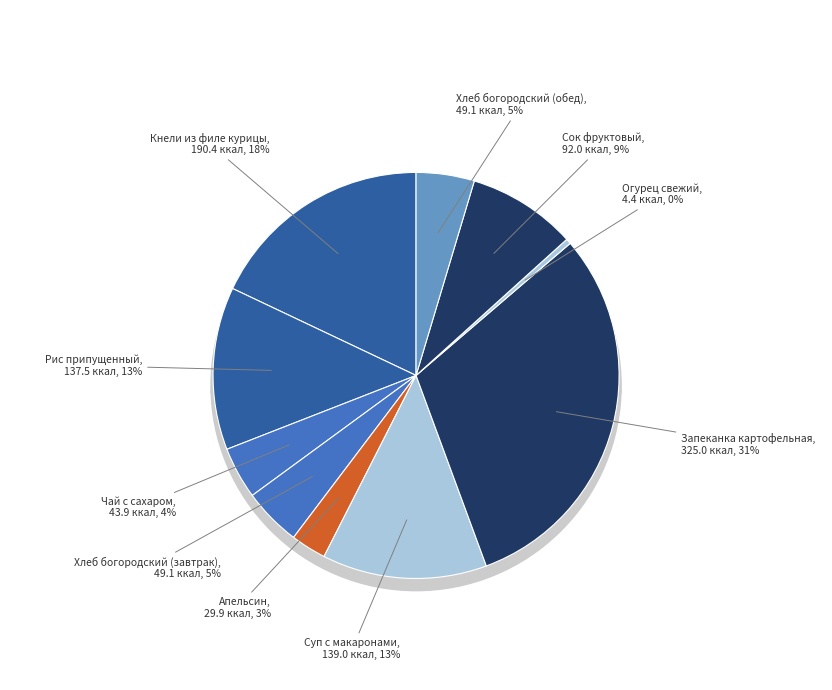

Is it true that Сок фруктовый is 18% of the pie?

False